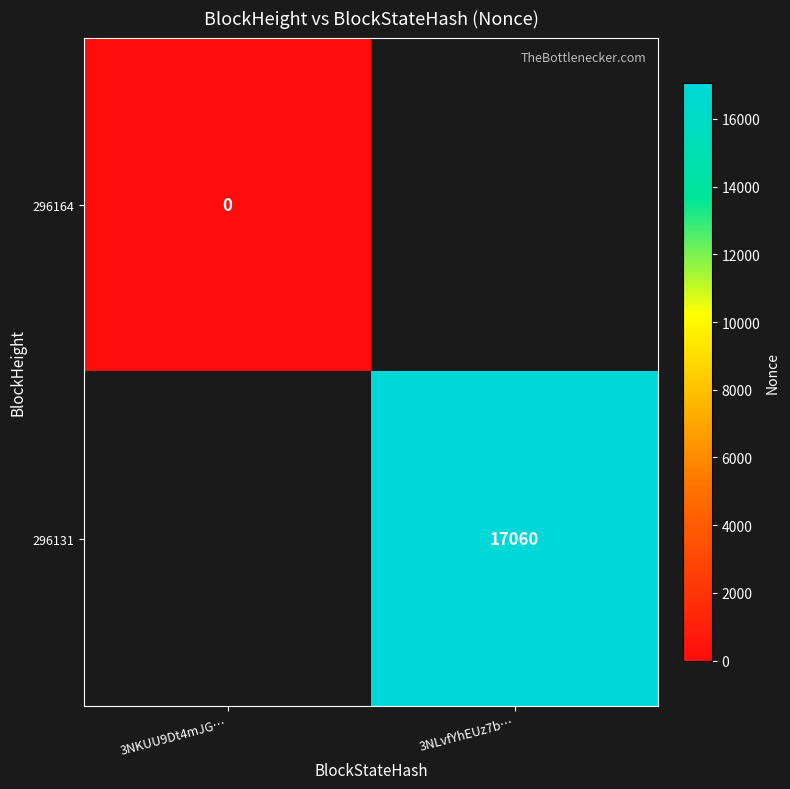

Between 3NKUU9Dt4mJG… and 3NLvfYhEUz7b…, which is larger?

3NLvfYhEUz7b…